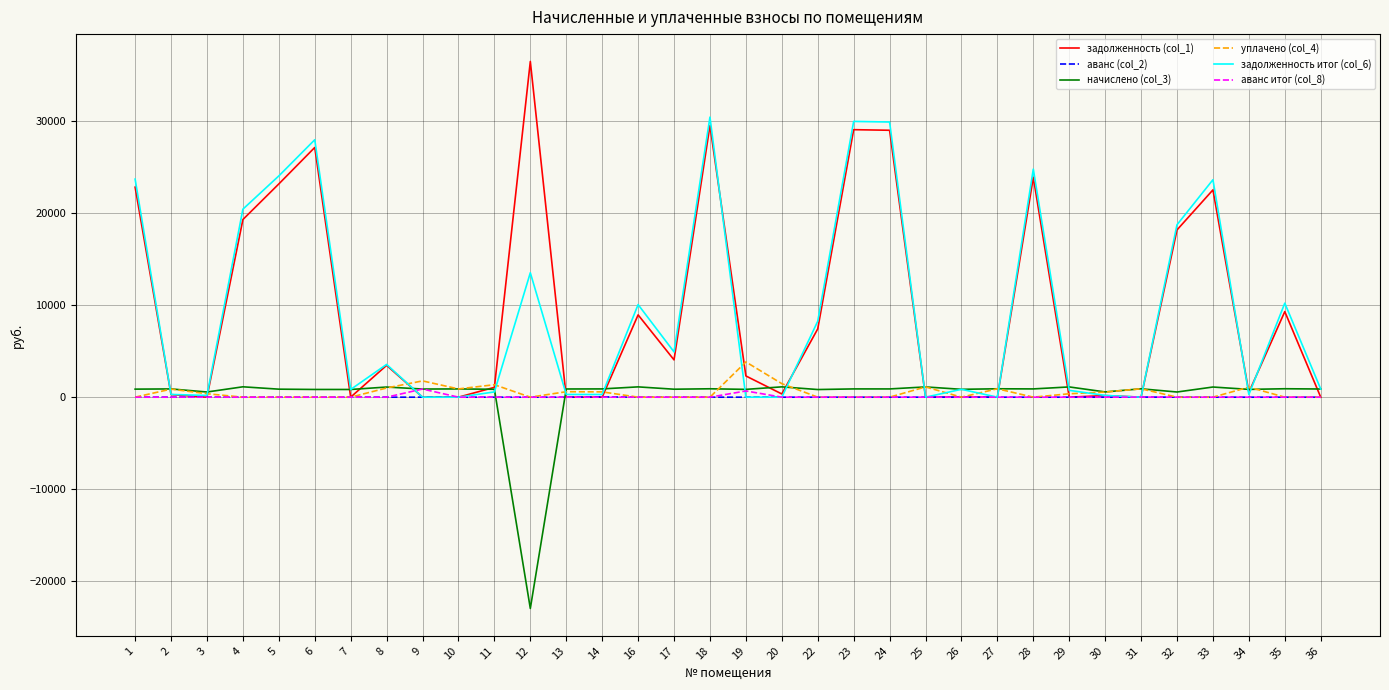

What is the smallest value displayed?

-22967.6